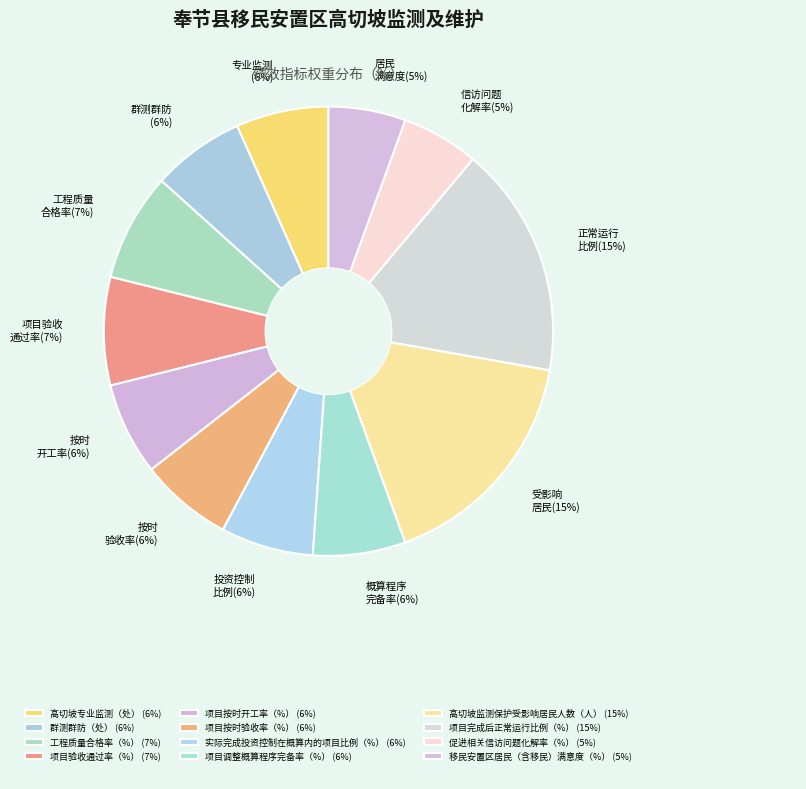

True or false: 项目按时开工率（%） accounts for 1% of the total.

False